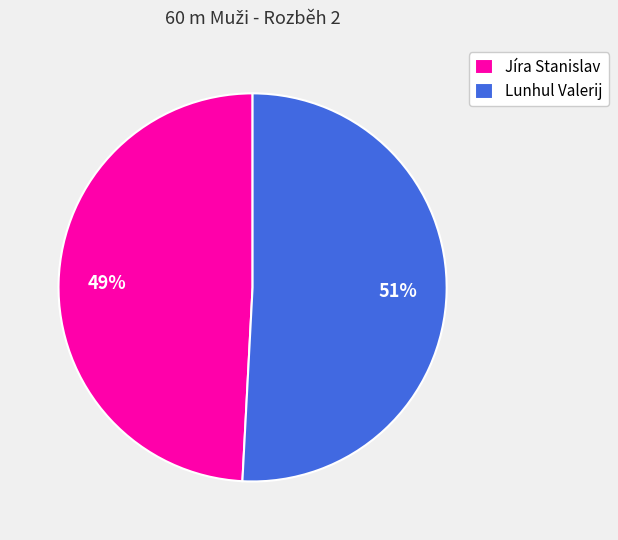

Is the sum of Lunhul Valerij and Jíra Stanislav greater than half?

Yes